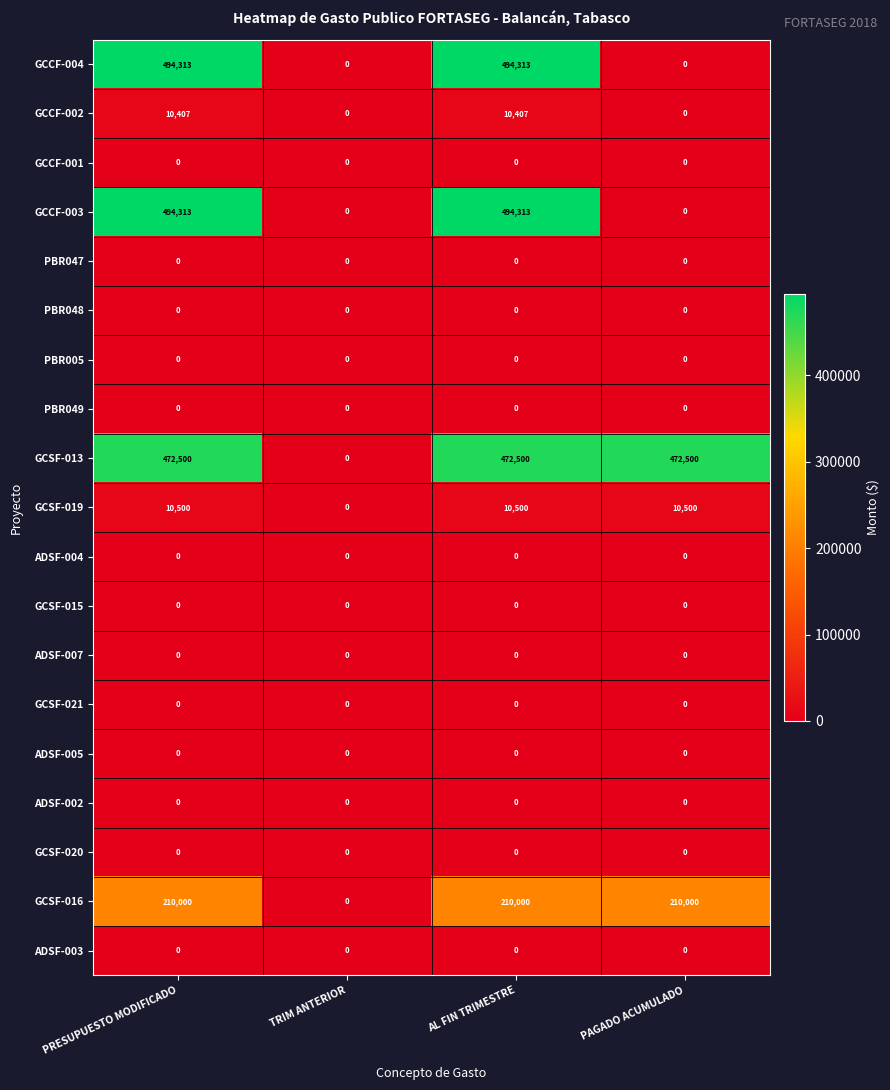

What is the difference between the GCSF-016 values at TRIM ANTERIOR and AL FIN TRIMESTRE?

210000